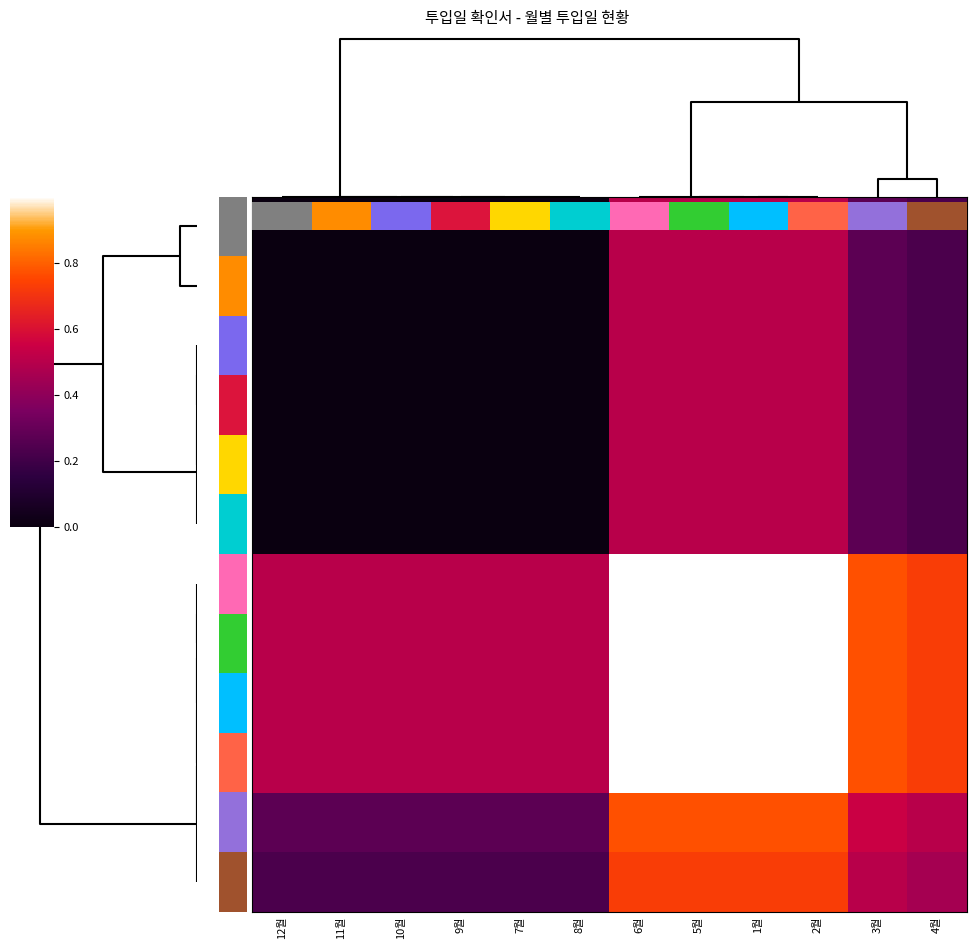

What is the difference between the second highest and minimum values in the 9월 series?

0.5